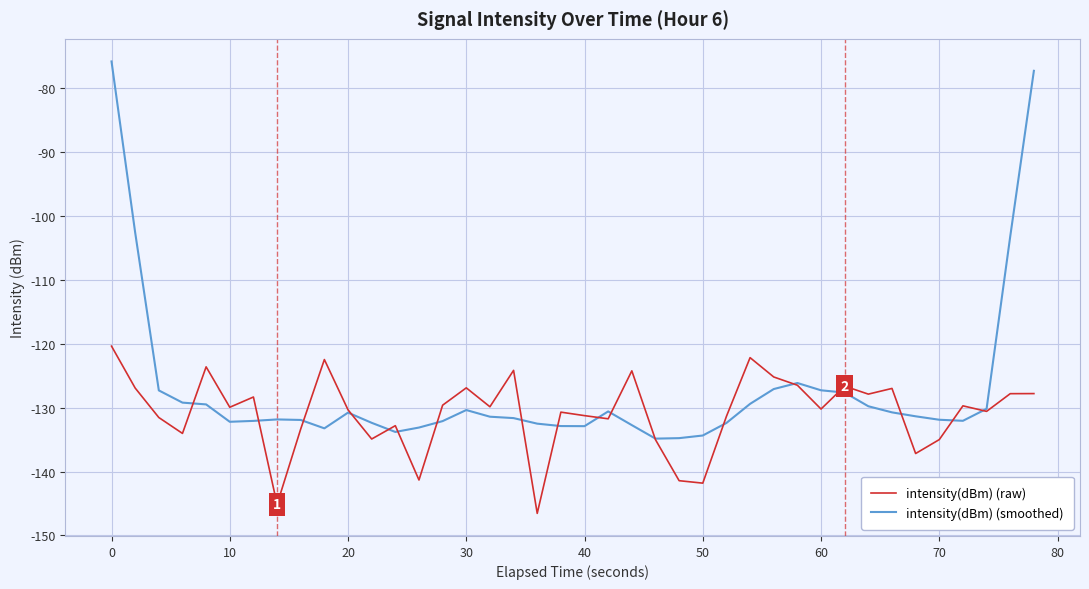

Which series has the widest spread of values?

intensity(dBm) (smoothed)